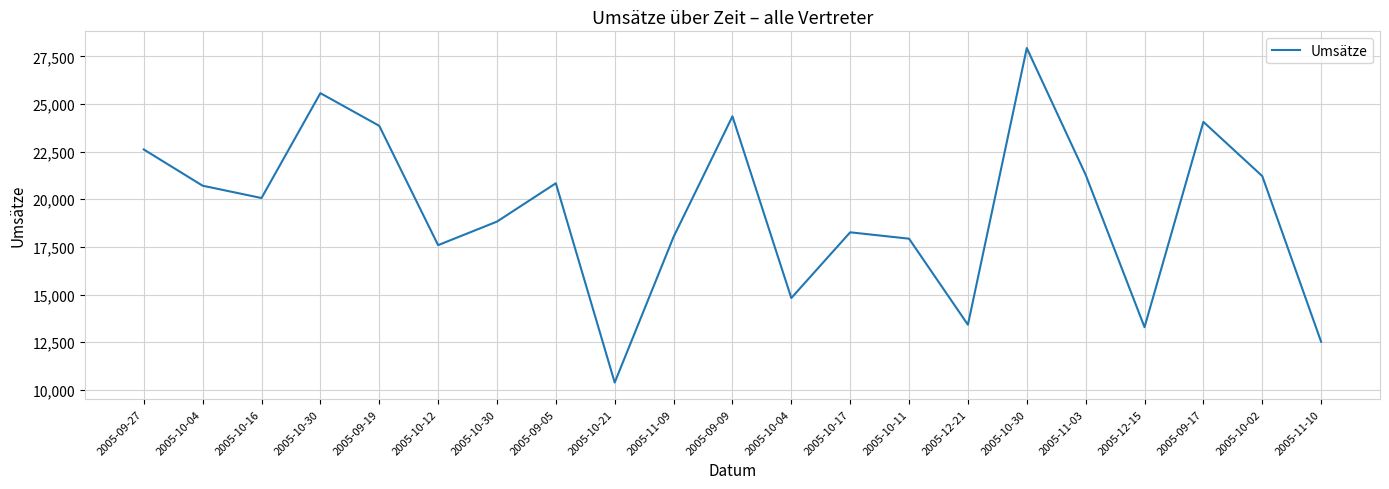

What is the ratio of the value at 2005-10-21 to the value at 2005-10-04?

0.7